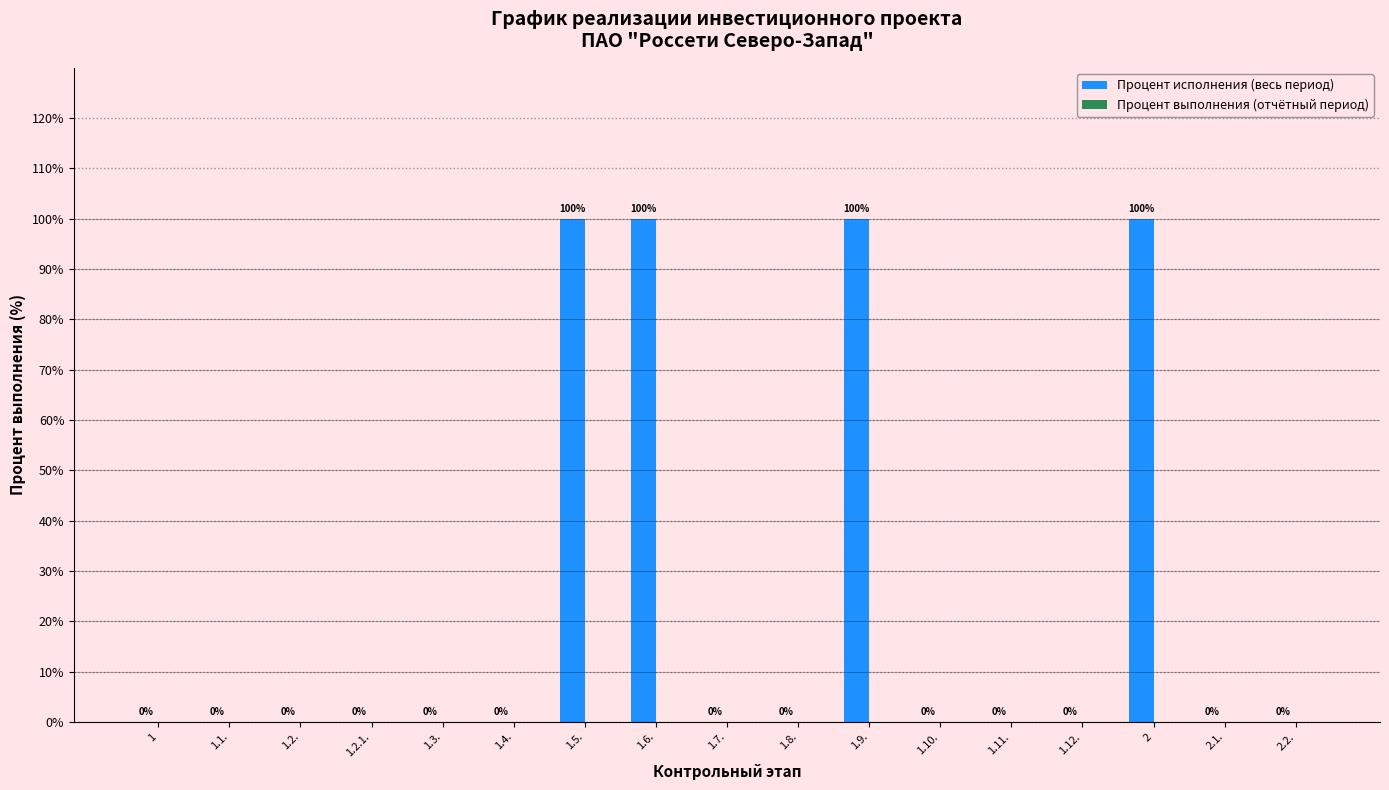

What is the sum of all values?

400